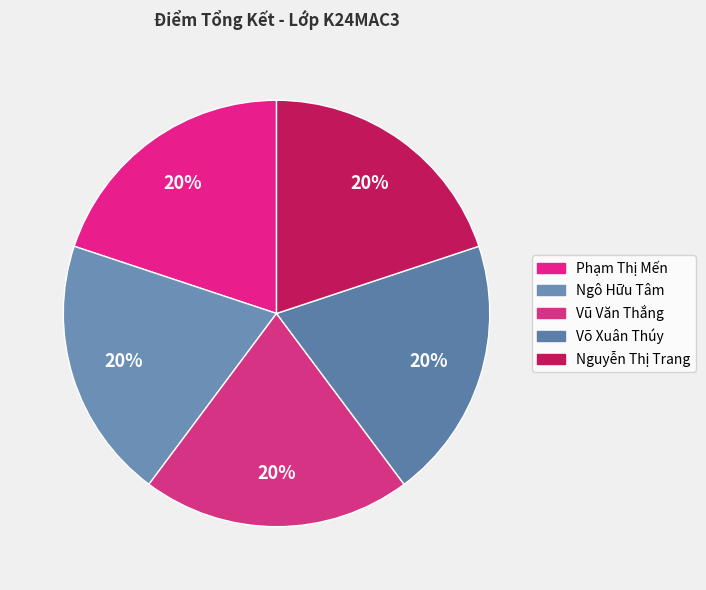

Rank the categories by value from lowest to highest.

Phạm Thị Mến, Ngô Hữu Tâm, Võ Xuân Thúy, Nguyễn Thị Trang, Vũ Văn Thắng